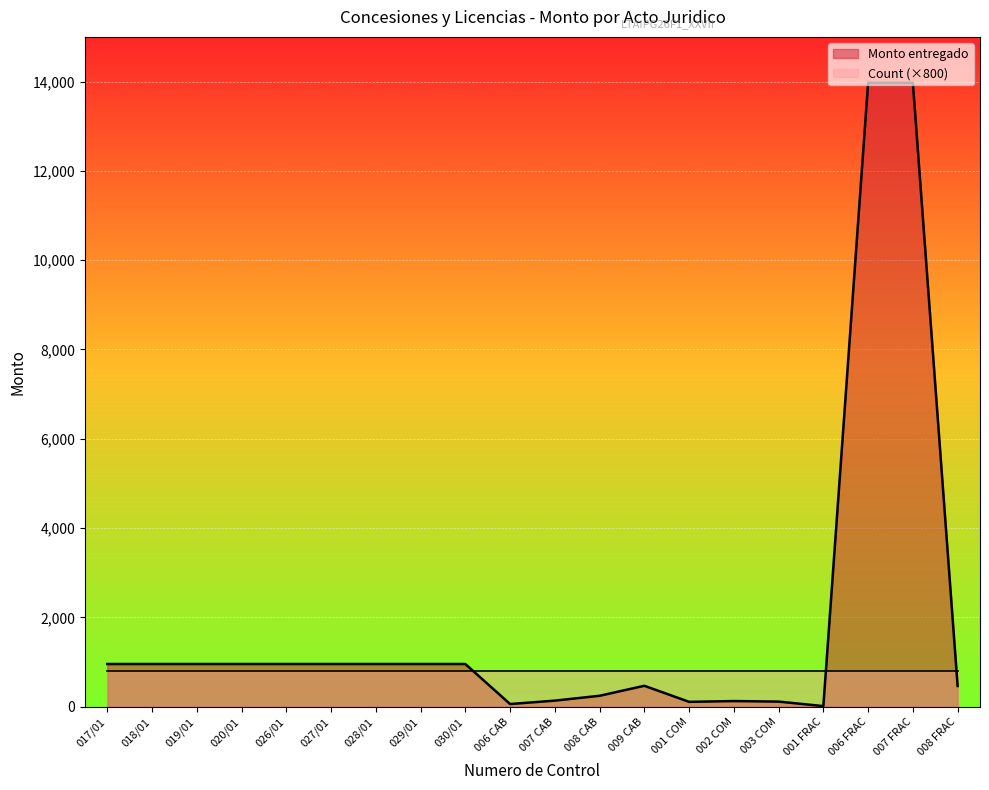

Does the chart display data point markers on the line(s)?

No